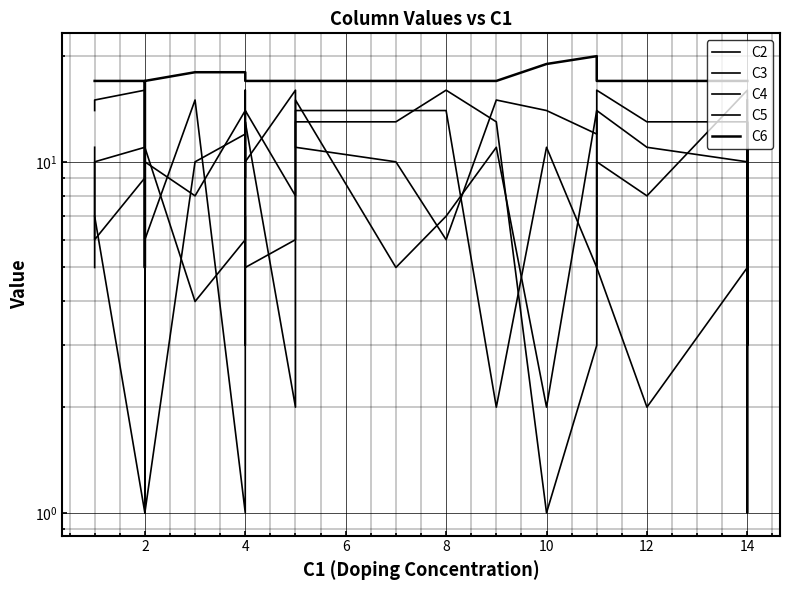

How many lines are shown in the chart?

5